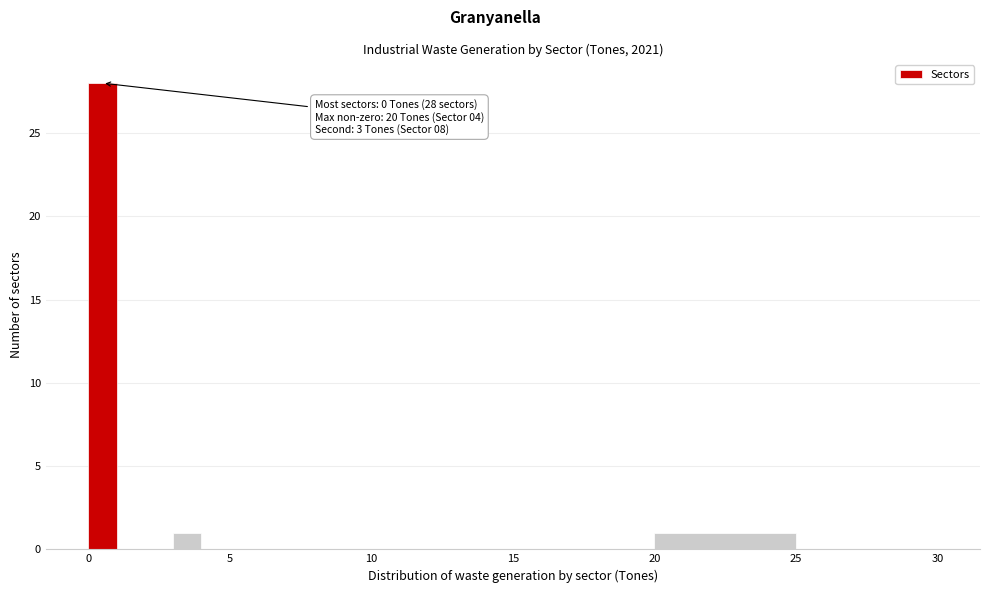

Around what value on the x-axis is the tallest bar? Give the approximate position of its centre, as read against the axis.

0.5